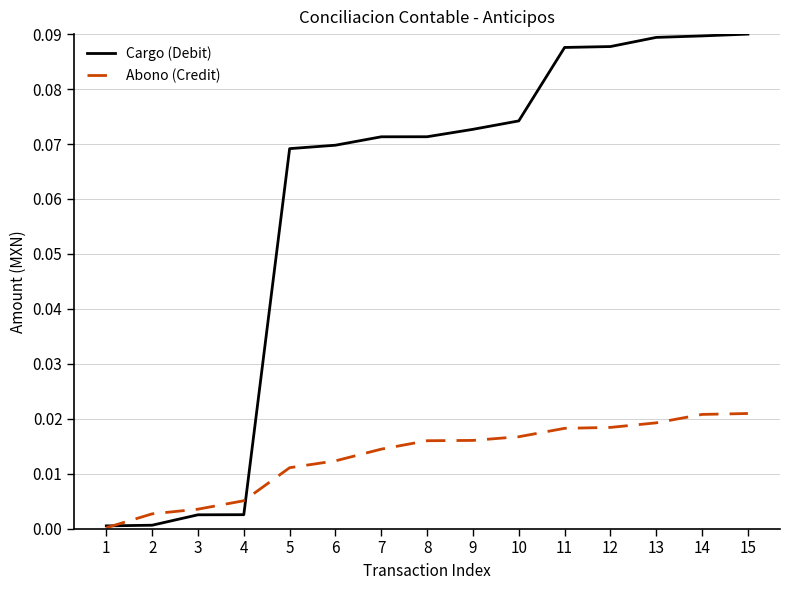

After their last crossing, which series has the higher values: Cargo (Debit) or Abono (Credit)?

Cargo (Debit)